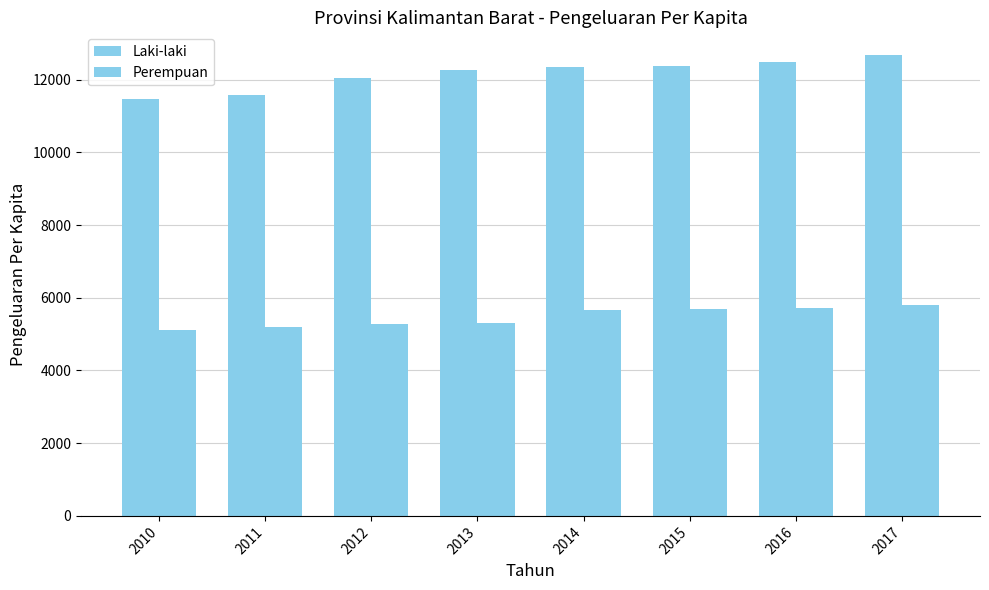

List the labels in order of Laki-laki value, smallest first.

2010, 2011, 2012, 2013, 2014, 2015, 2016, 2017